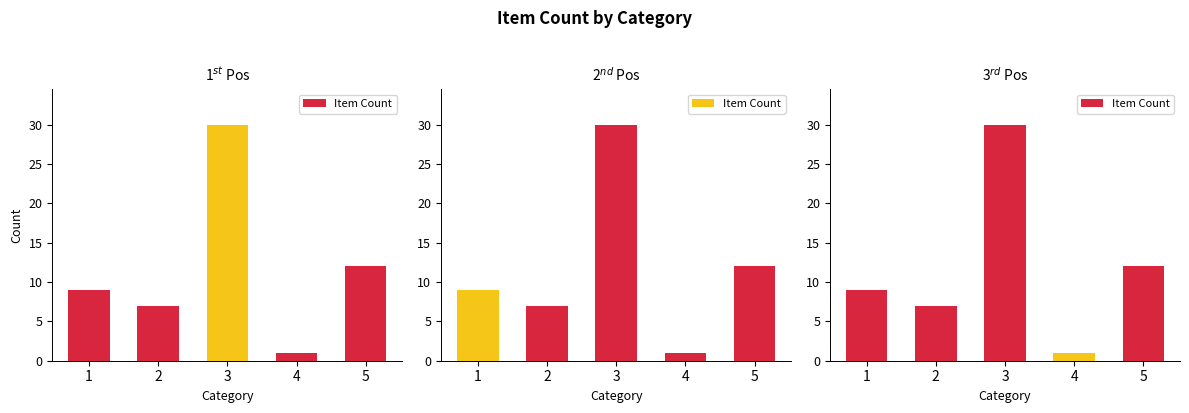

Reading right to left, extract all data points from this chart.

12	1	30	7	9